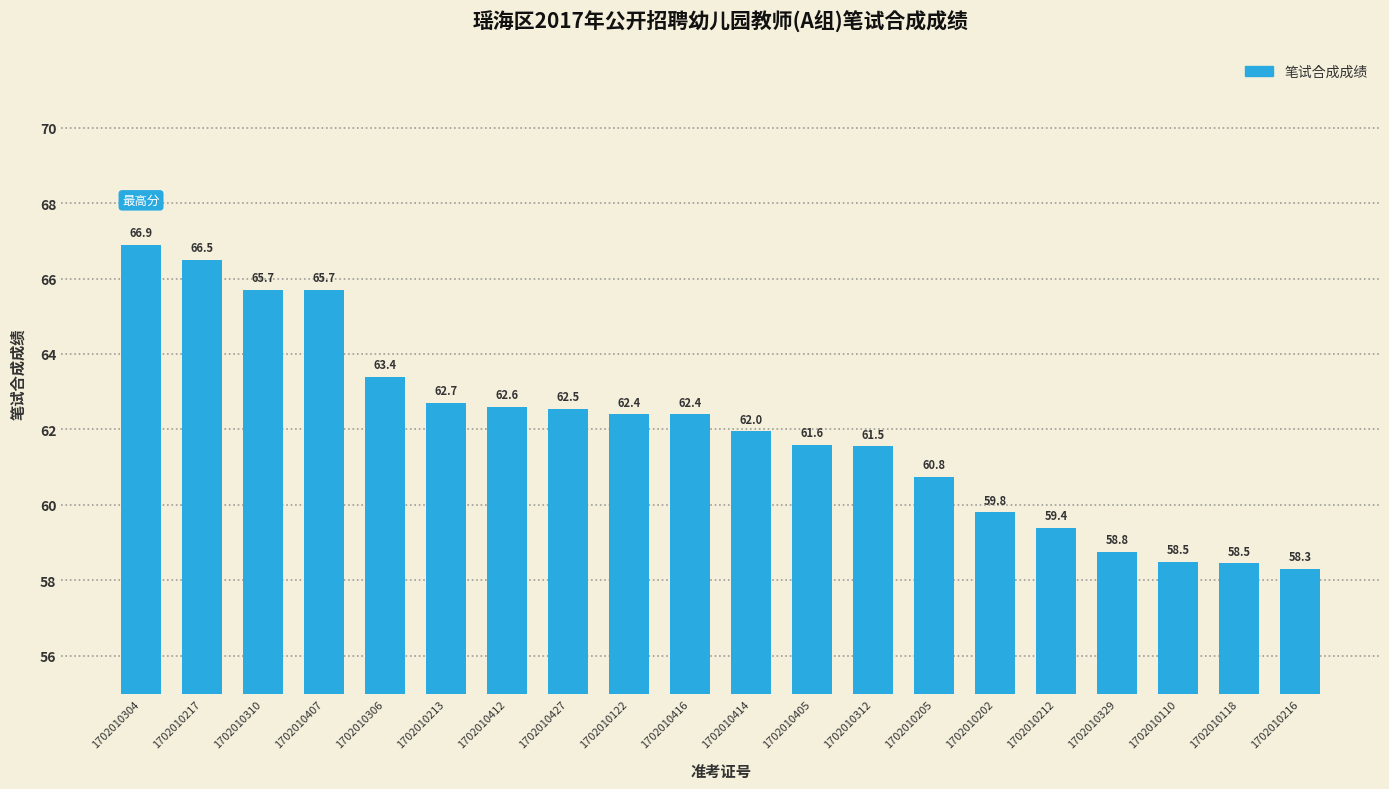

Where is the data nearest to the value 62?

1702010414